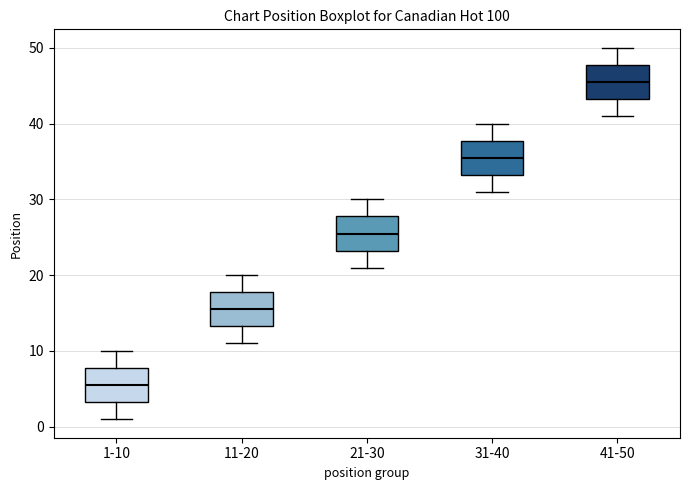

Where does the median line of the box for 31-40 sit on the y-axis? The values are not printed on the chart, so give them approximately, as read against the axis.

36